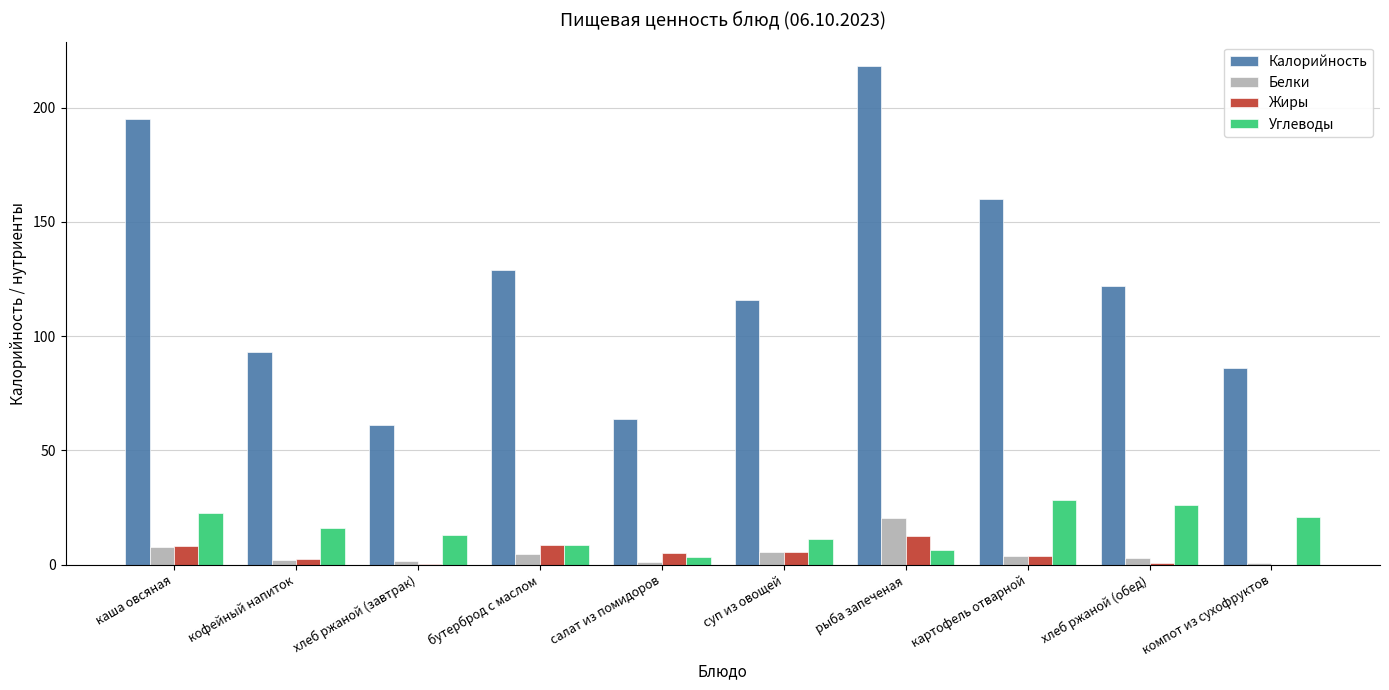

The value of Белки at рыба запеченая is 34.7. True or false?

False